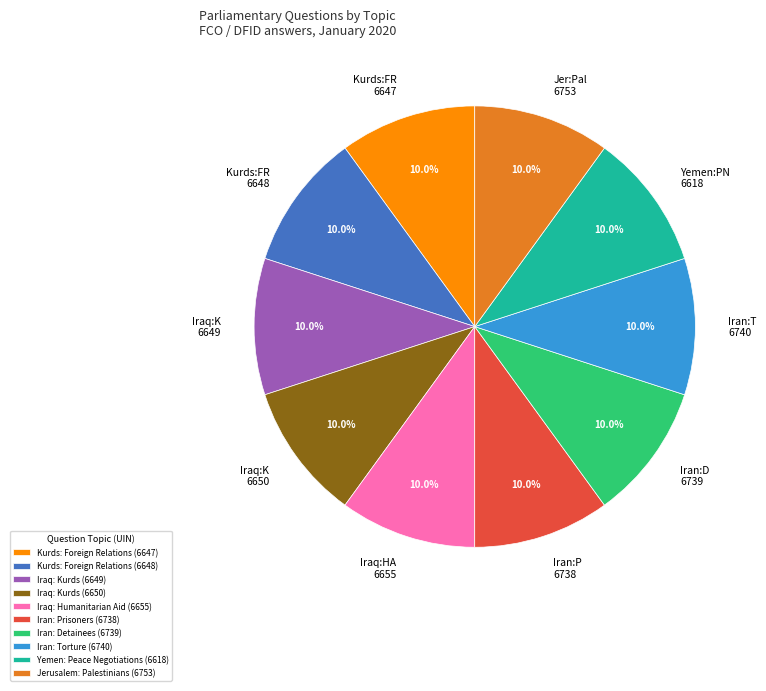

Is the sum of Iraq: Kurds (6649) and Iran: Torture (6740) greater than half?

No